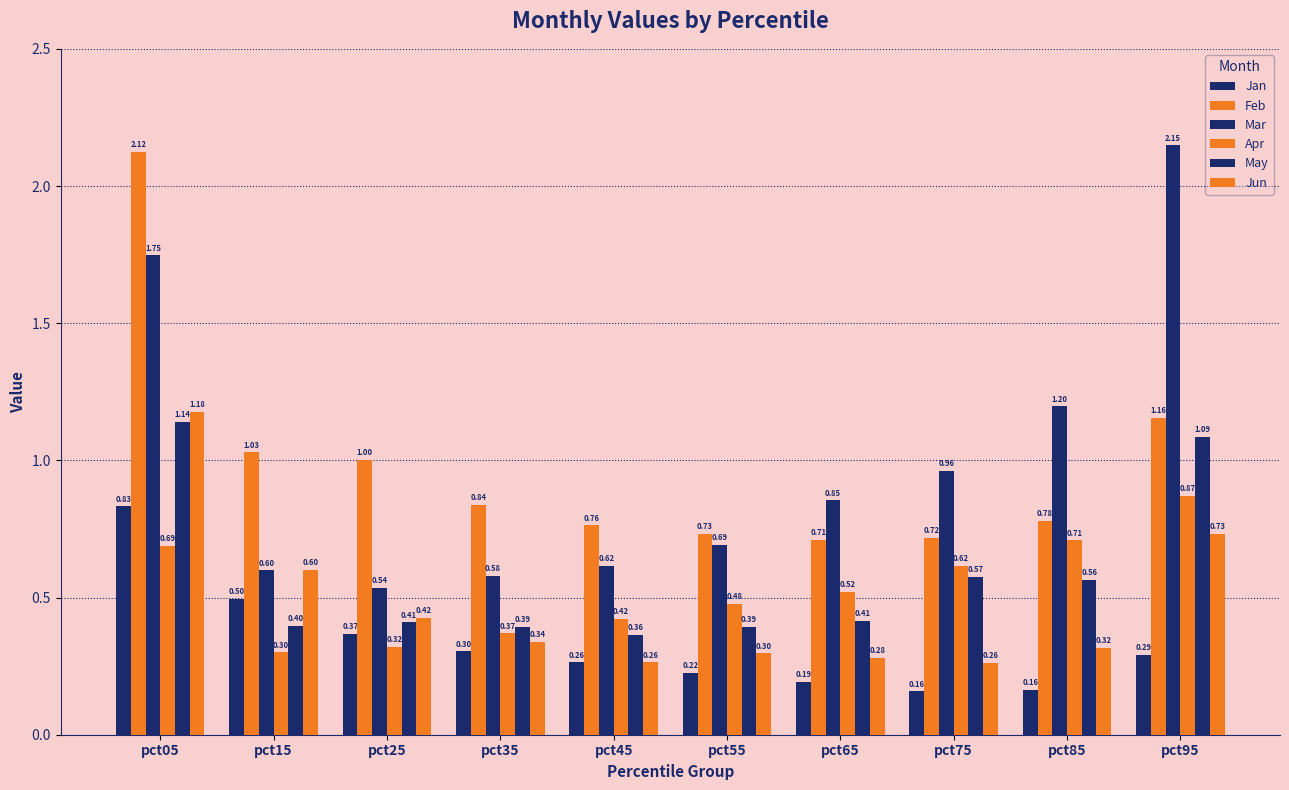

What is the greatest value displayed?

2.1